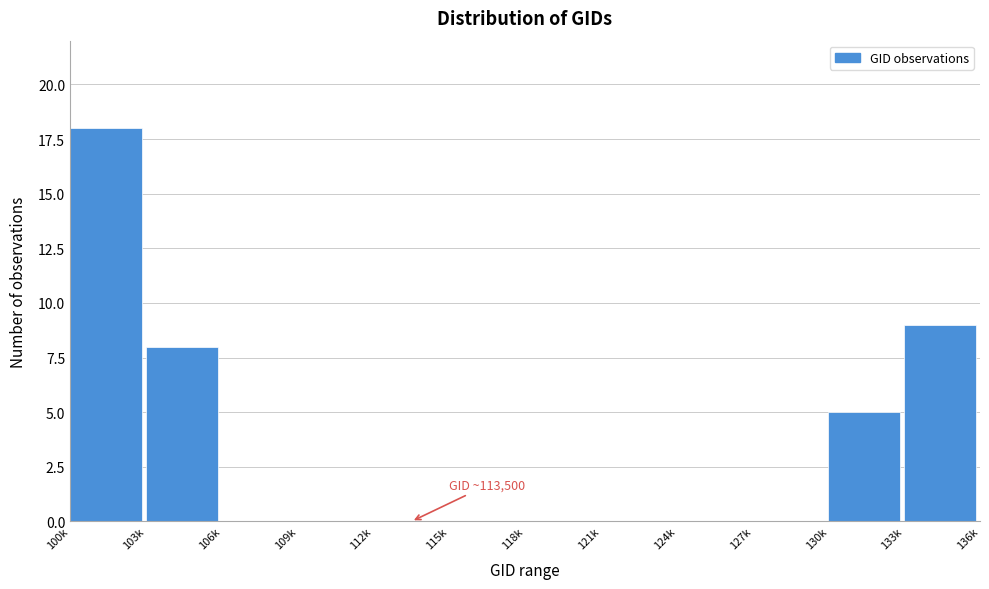

Reading left to right, extract all data points from this chart.

100k=18	103k=8	106k=0	109k=0	112k=0	115k=0	118k=0	121k=0	124k=0	127k=0	130k=5	133k=9